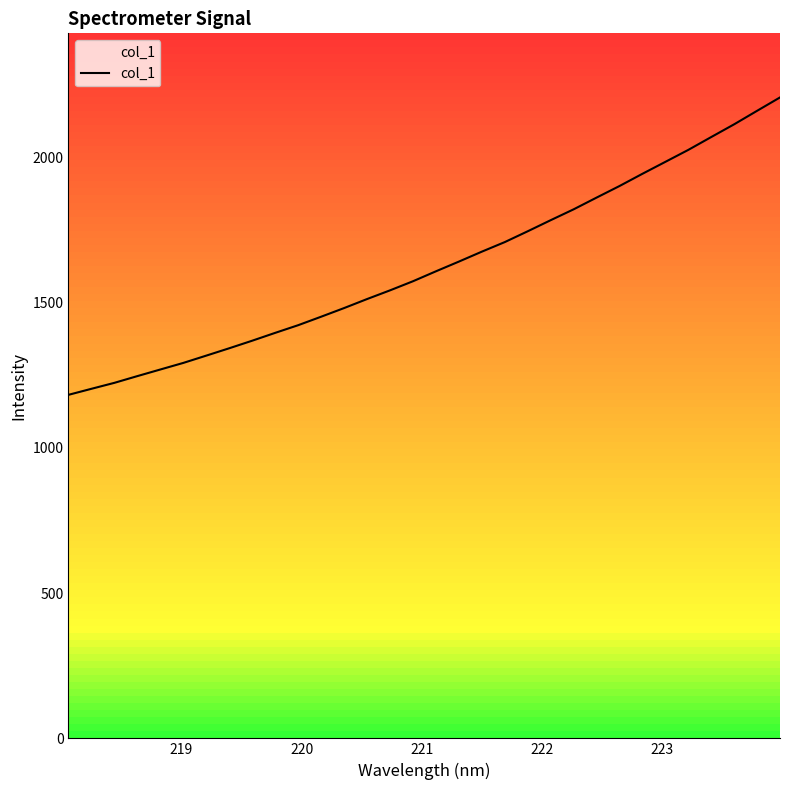

Reading left to right, what are all the values shown in this chart?

1182.5	1203.2	1223.8	1247.0	1269.7	1292.4	1317.5	1342.8	1368.8	1395.8	1422.2	1451.4	1481.2	1512.2	1542.1	1573.5	1607.7	1641.1	1675.3	1708.2	1745.5	1783.6	1821.0	1861.4	1901.2	1943.3	1984.4	2025.6	2069.9	2113.7	2160.1	2206.2